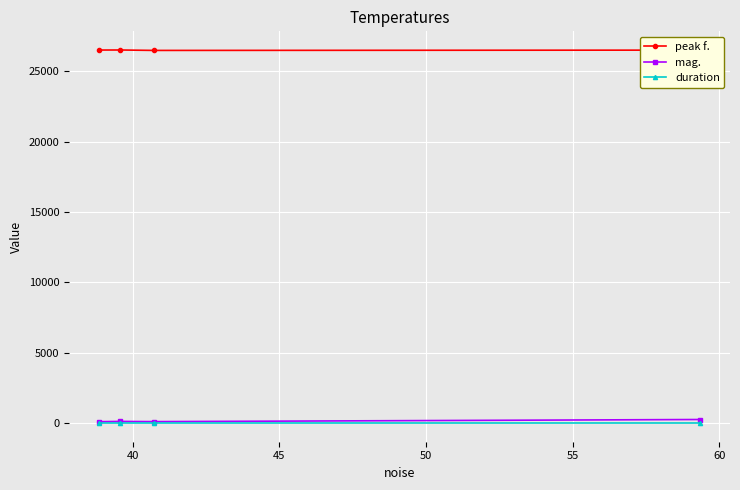

True or false: peak f. has more than 0 points higher than both neighbors.

True